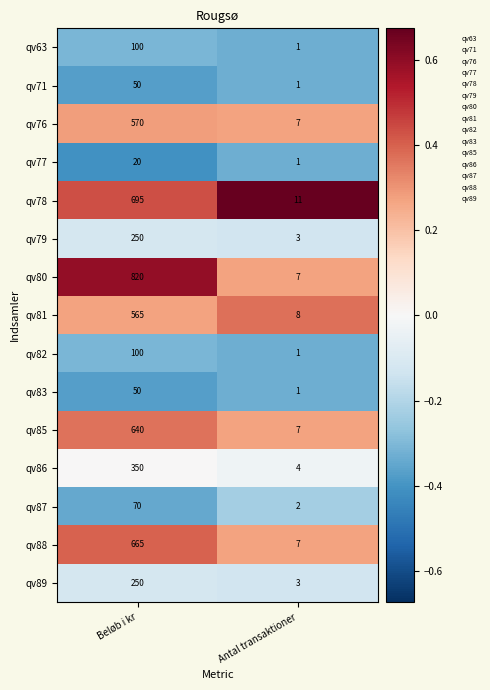

What is the difference between the maximum and minimum values in the qv80 series?

813